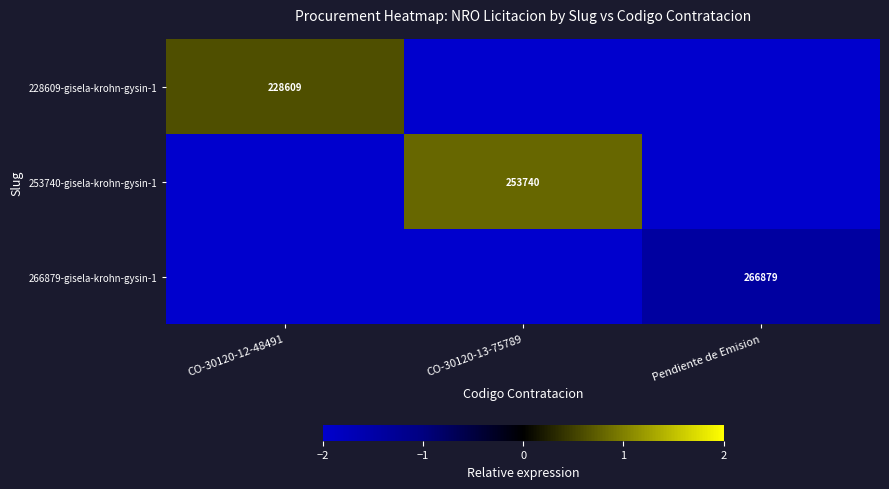

The 253740-gisela-krohn-gysin-1 series shows 341564 at CO-30120-13-75789. True or false?

False